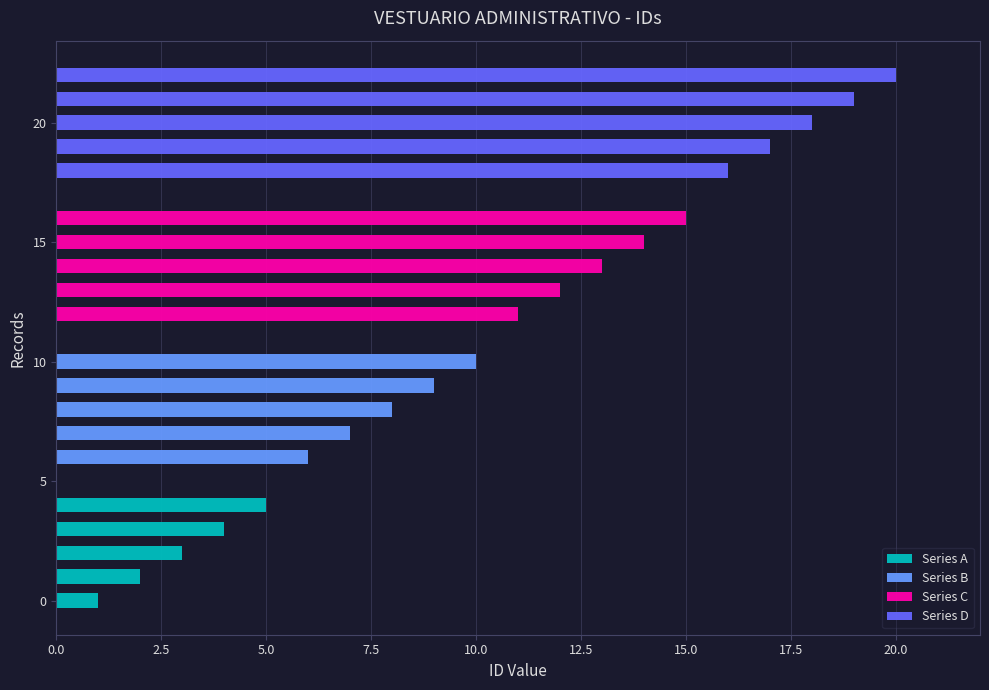

How many groups of bars are there?

5